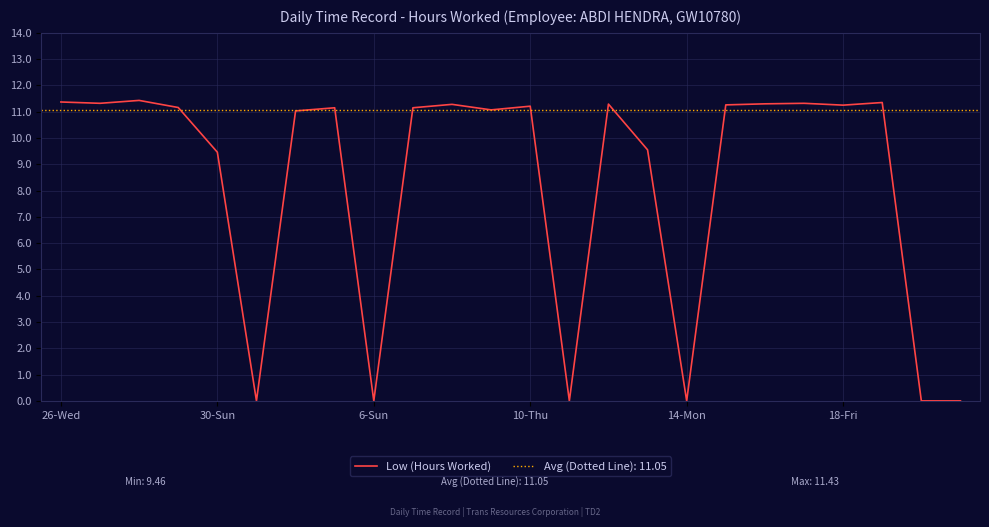

Reading left to right, extract all data points from this chart.

11.4	11.3	11.4	11.2	9.5	0.0	11.0	11.2	0.0	11.2	11.3	11.1	11.2	0.0	11.3	9.6	0.0	11.3	11.3	11.3	11.2	11.3	0.0	0.0